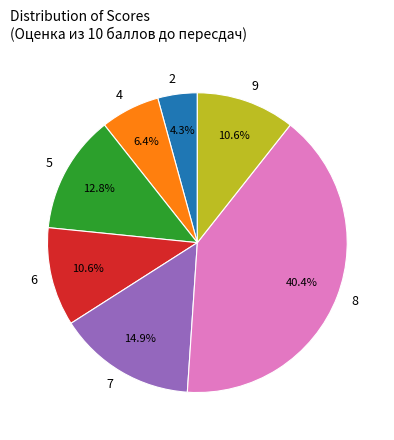

What percentage is the 7 slice, to the nearest percent?

15%